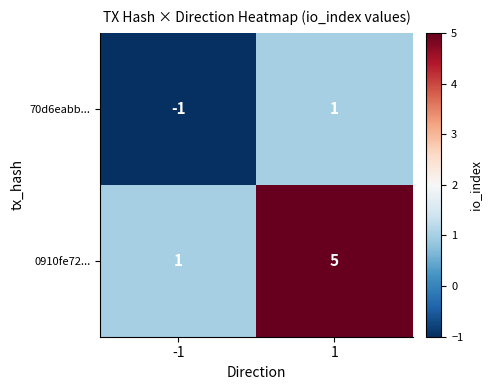

What is the total value across all series at 1?

6